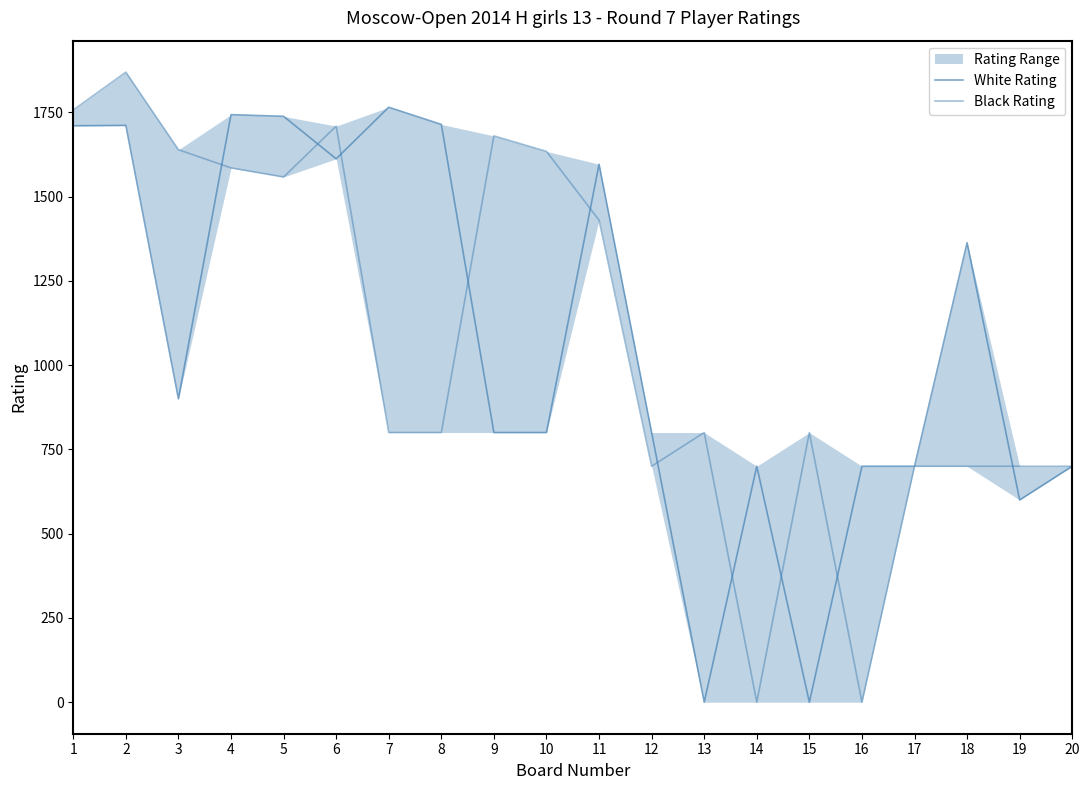

Which label corresponds to the smallest value in the chart?

13